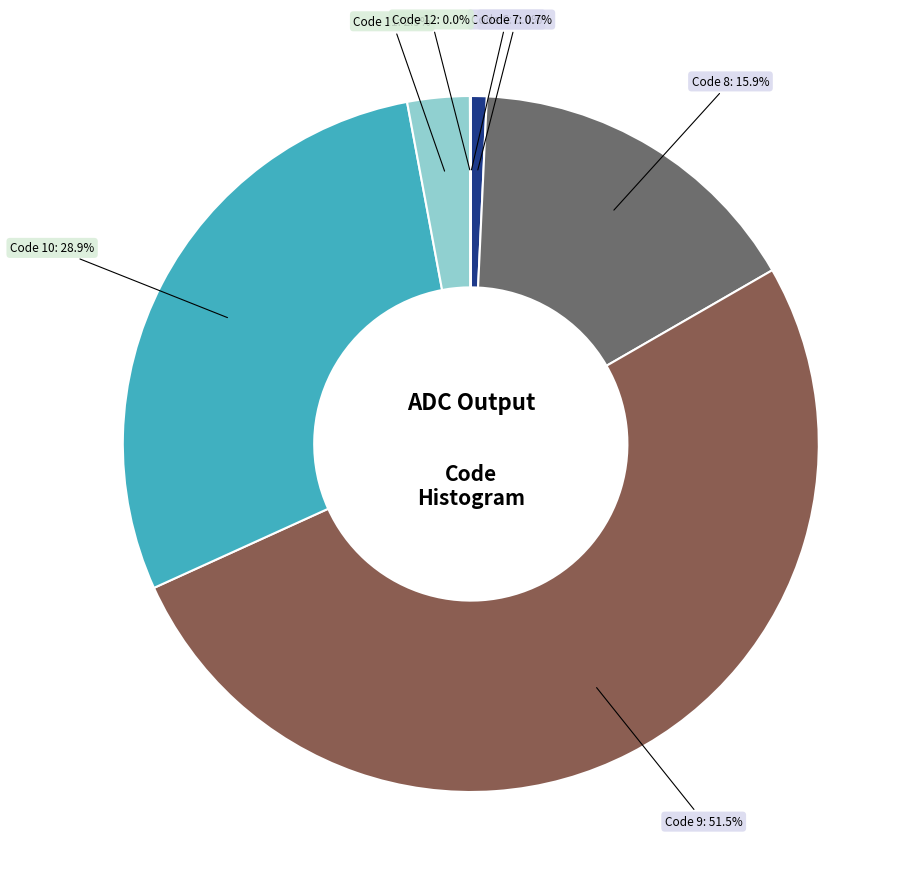

To the nearest percent, what is the difference between the largest and smallest slice percentages?

52%